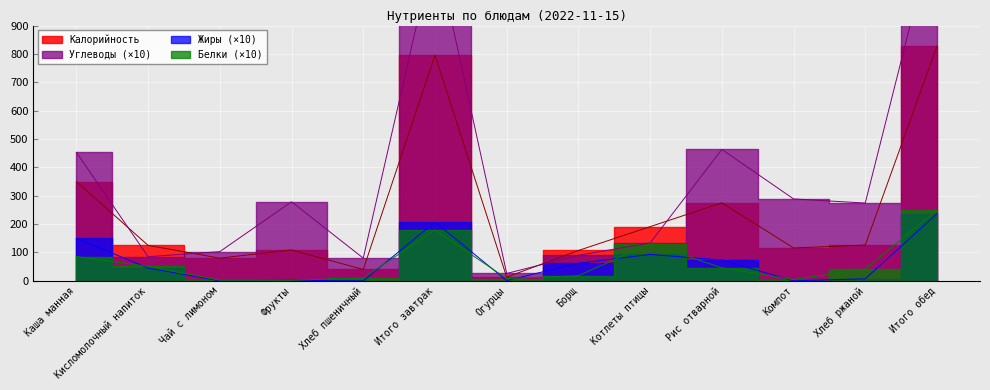

Is it true that Жиры equals -134.5 at Хлеб пшеничный?

False